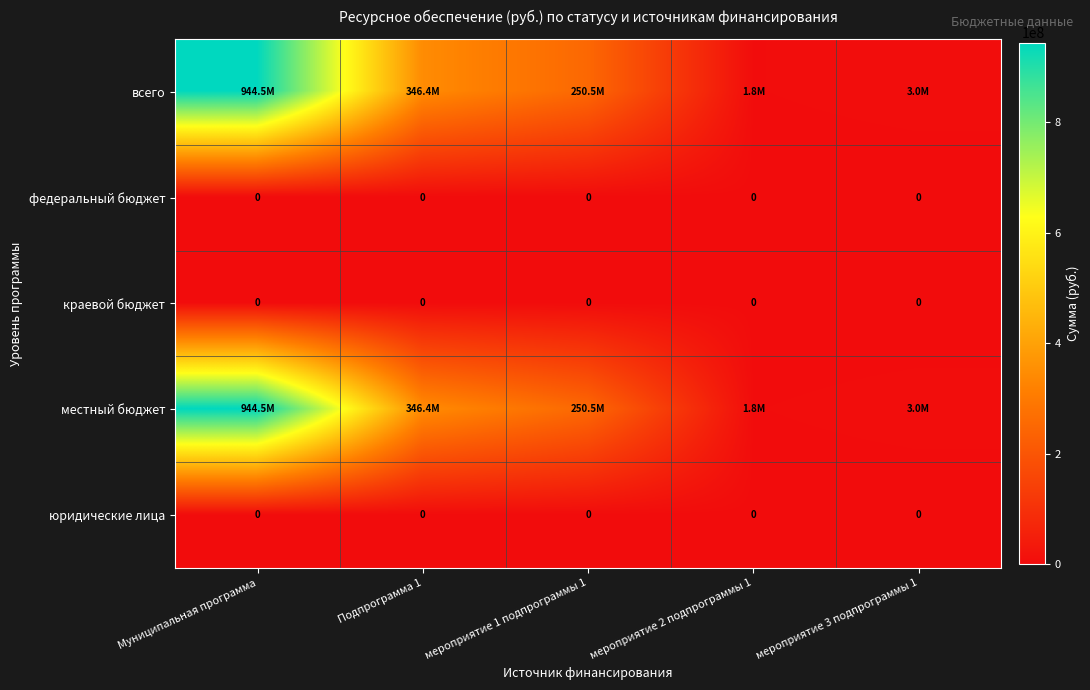

The value of юридические лица at Подпрограмма 1 is 0. True or false?

True